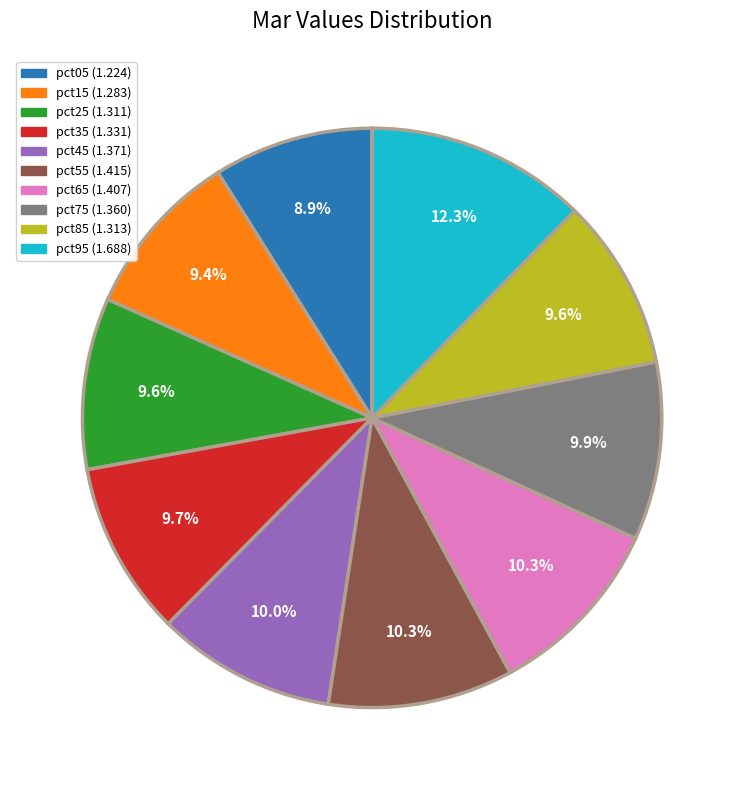

Does pct95 represent more than half of the total?

No